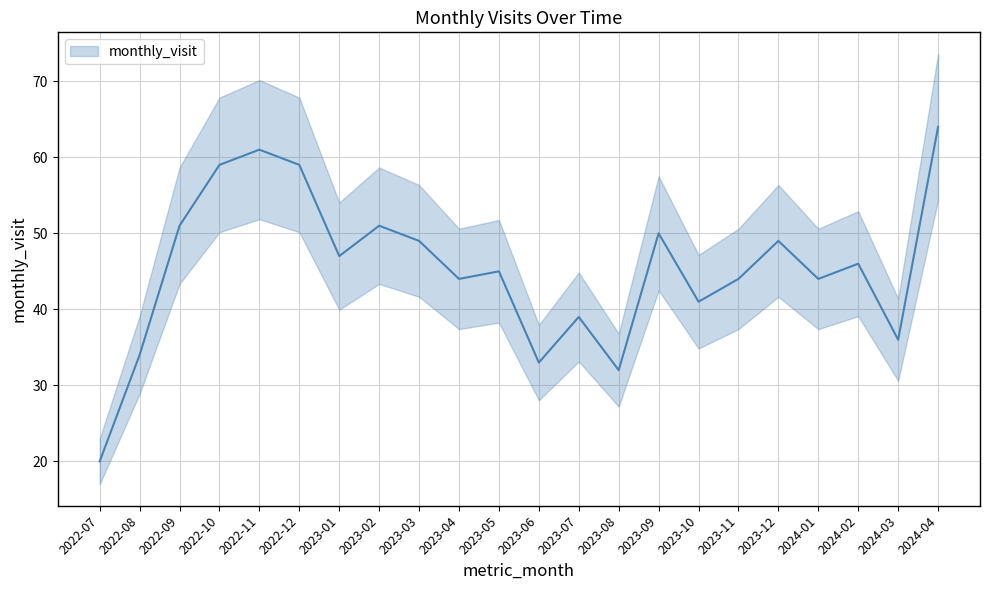

Is it true that the value at 2024-04 is 38?

False